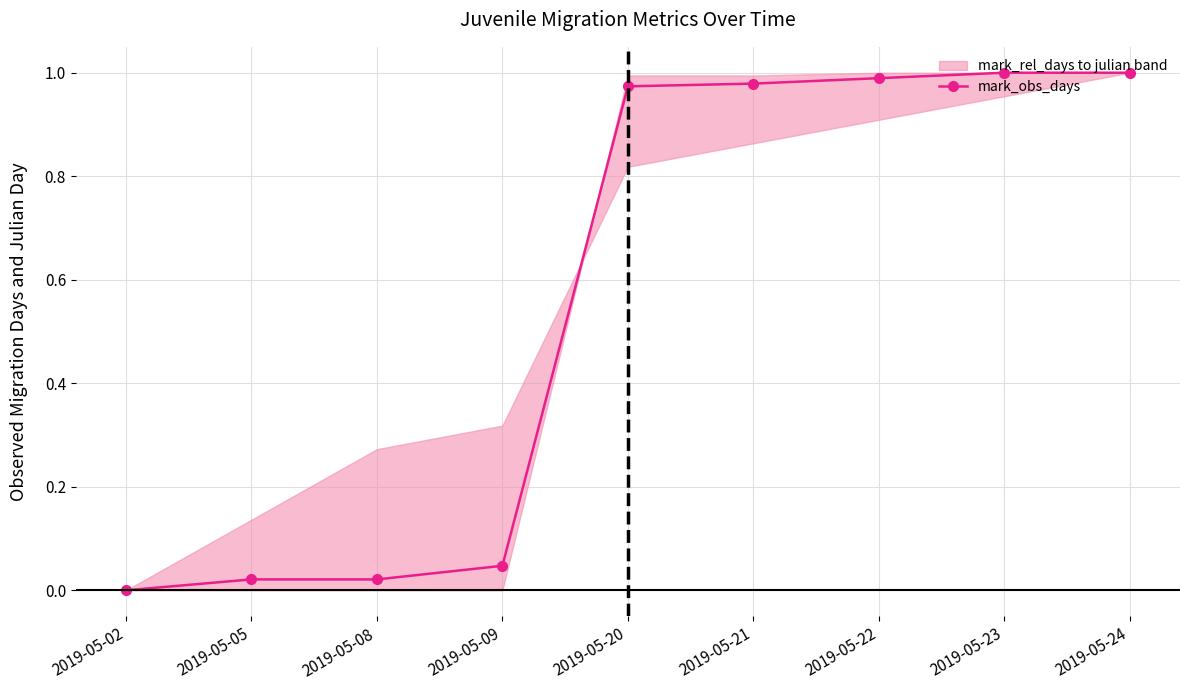

Does the chart display data point markers on the line(s)?

Yes